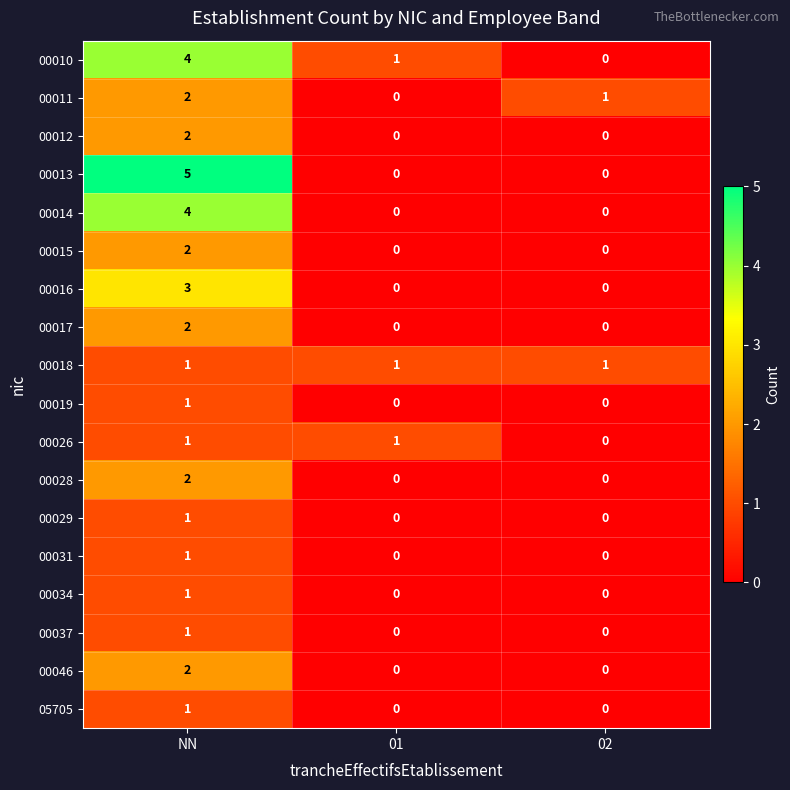

How many data points does each series have?

3